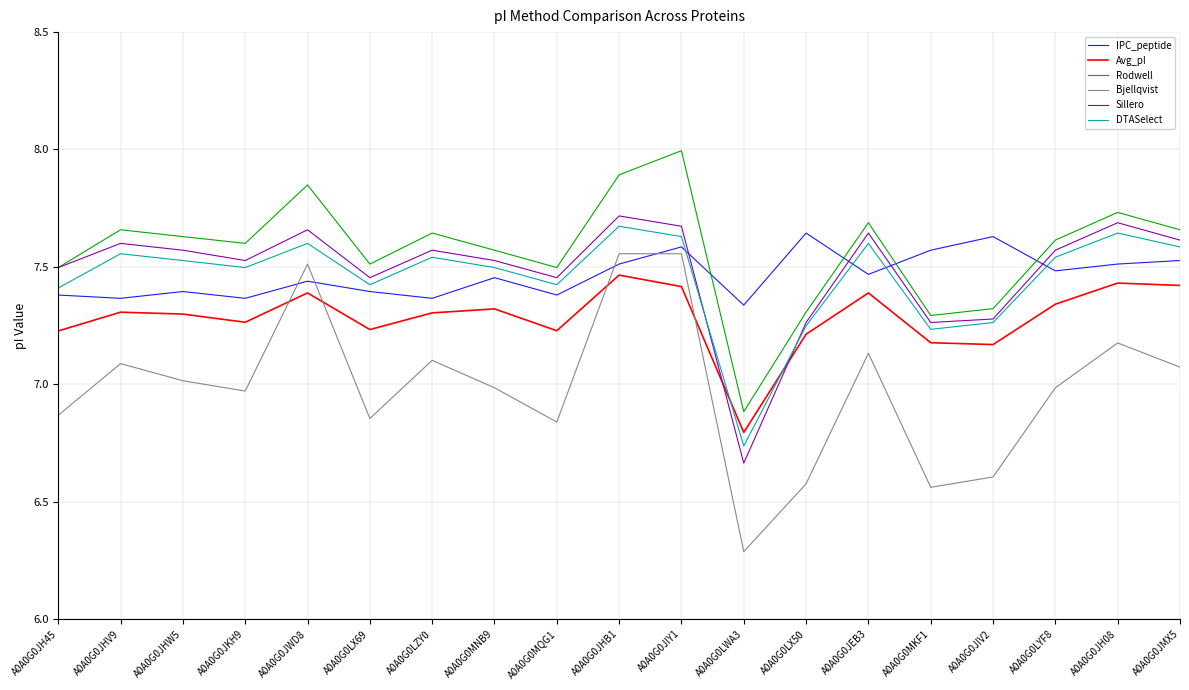

Which label corresponds to the largest value in the chart?

A0A0G0JIY1